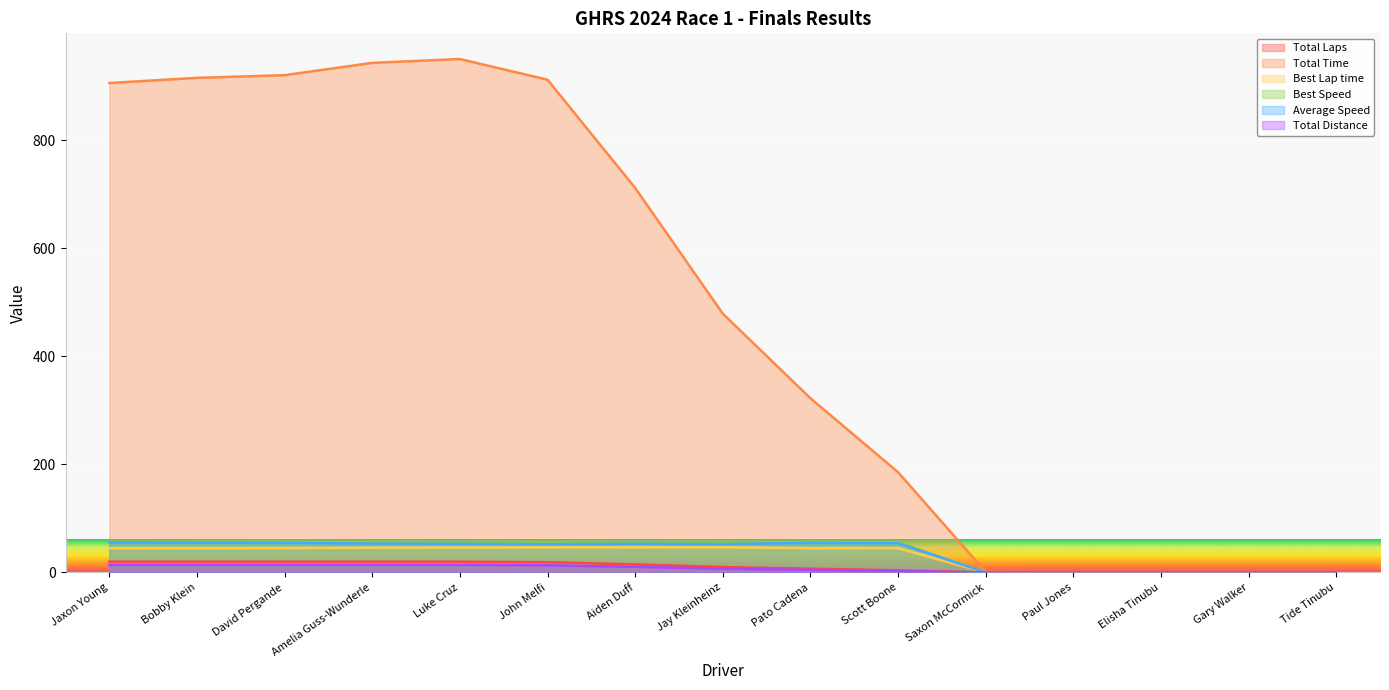

True or false: Best Lap time and Average Speed intersect in this chart.

False